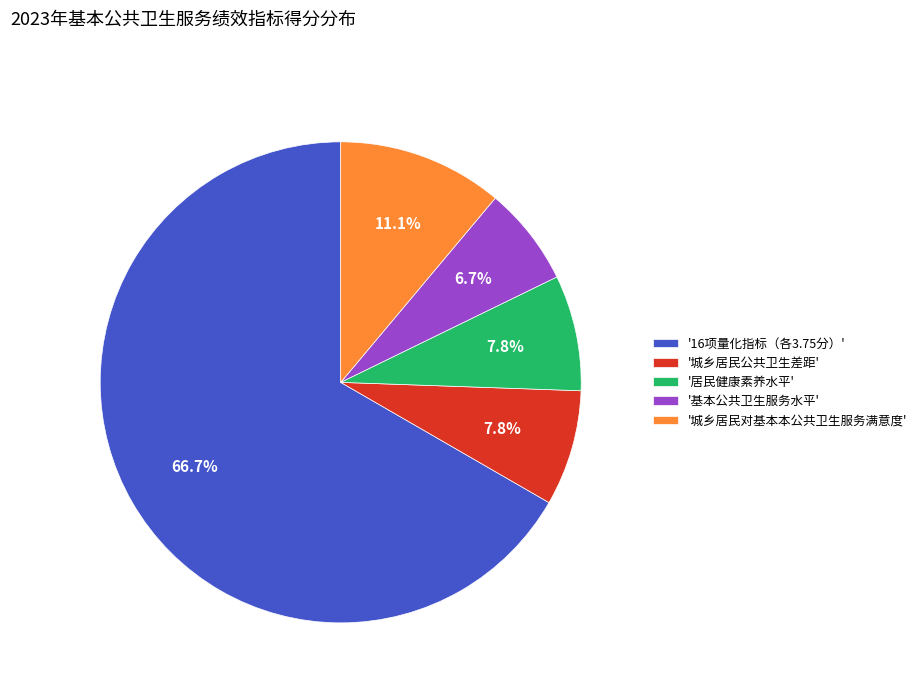

Approximately how many times larger is the value at '城乡居民公共卫生差距' compared to '基本公共卫生服务水平'?

1.2